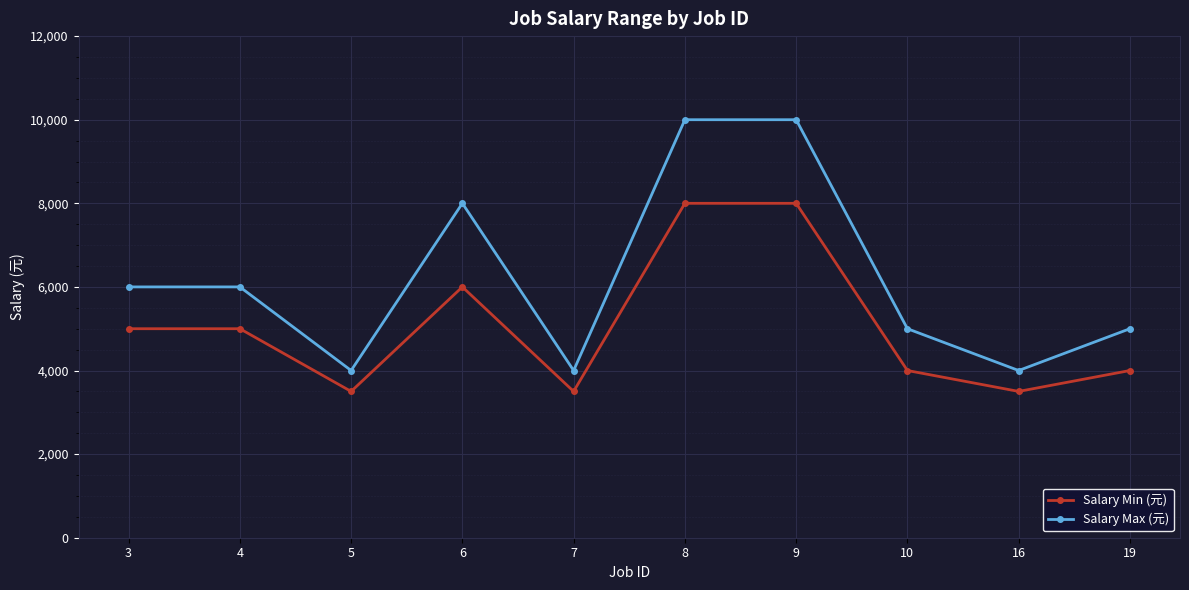

Is the value of Salary Min (元) at 6 greater than the value of Salary Max (元) at 10?

Yes